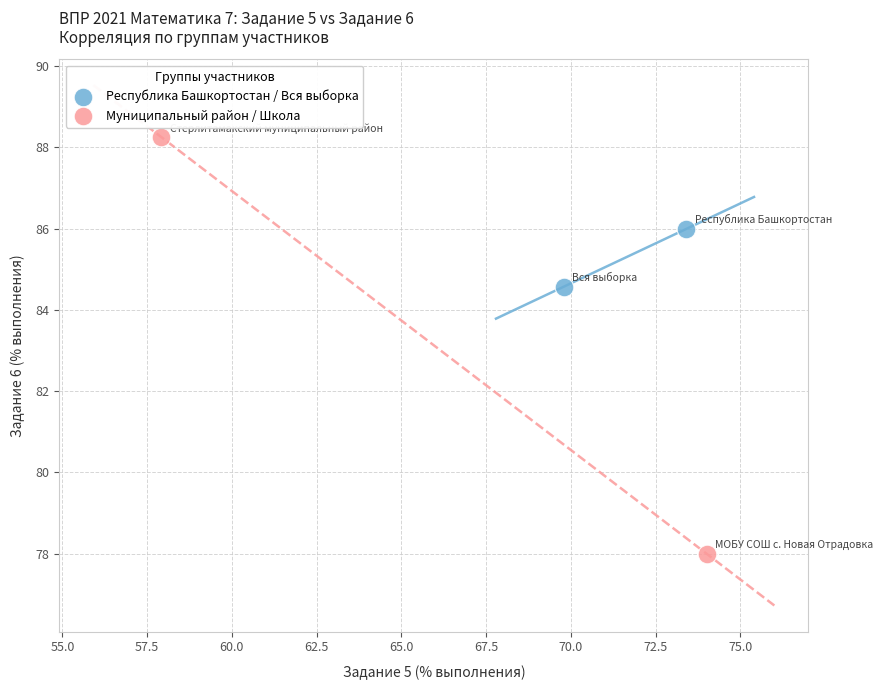

Which series reaches the maximum Y coordinate?

Муниципальный район / Школа